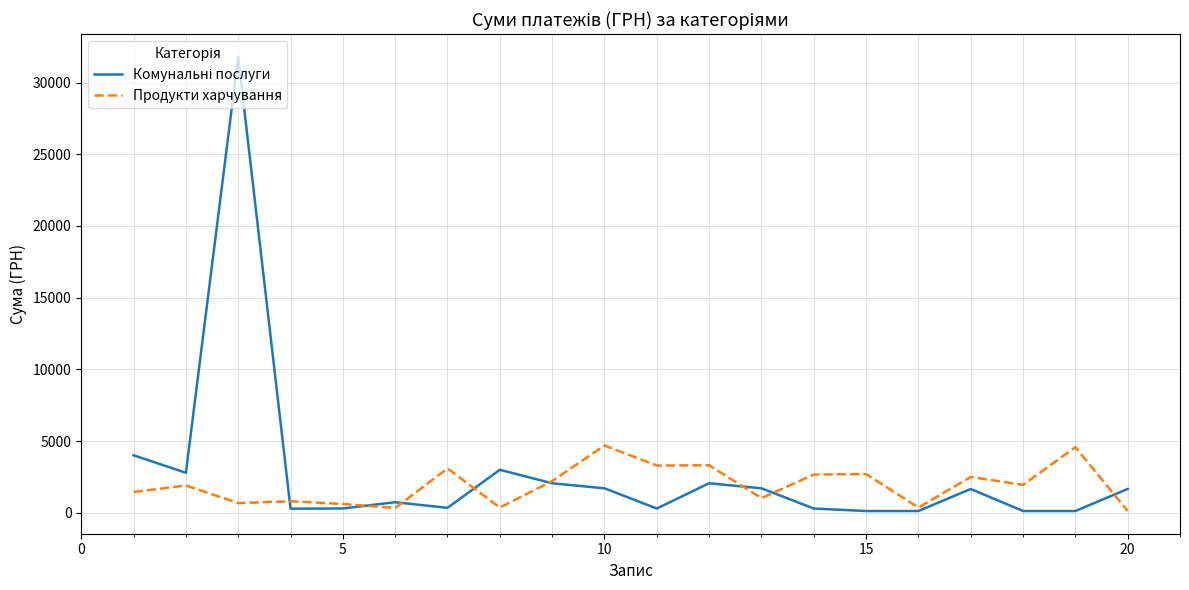

What is the greatest value displayed?

31782.9